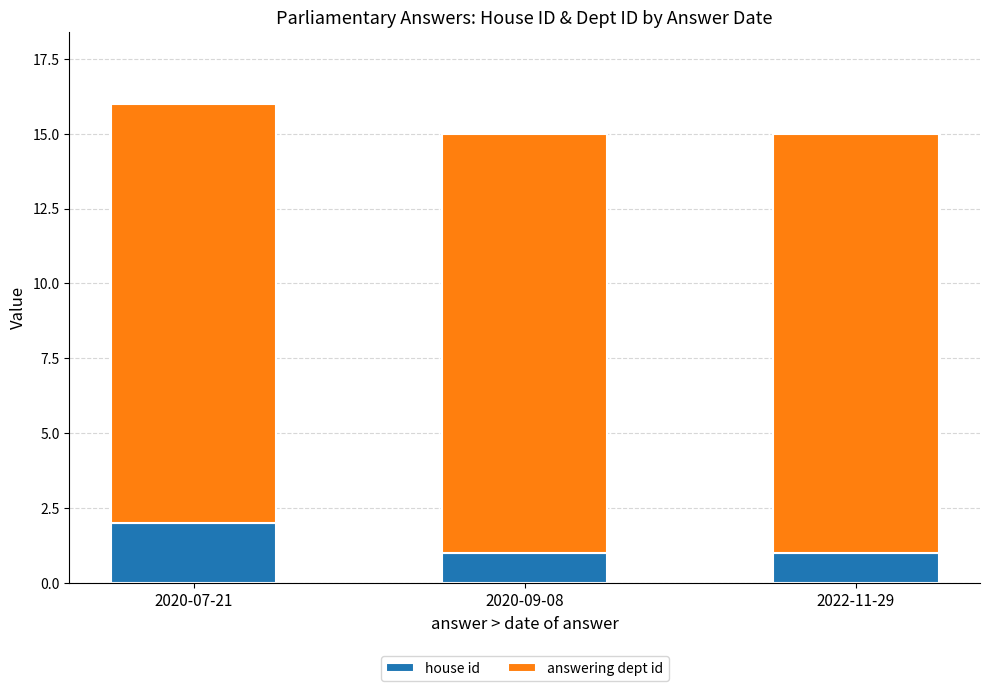

Is it true that house id equals 2 at 2020-09-08?

False